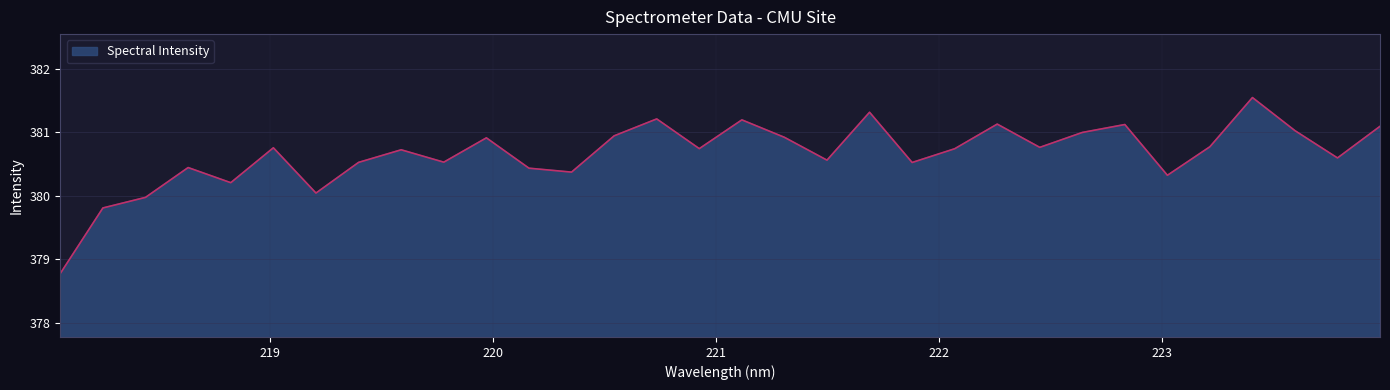

What is the smallest value displayed?

378.8